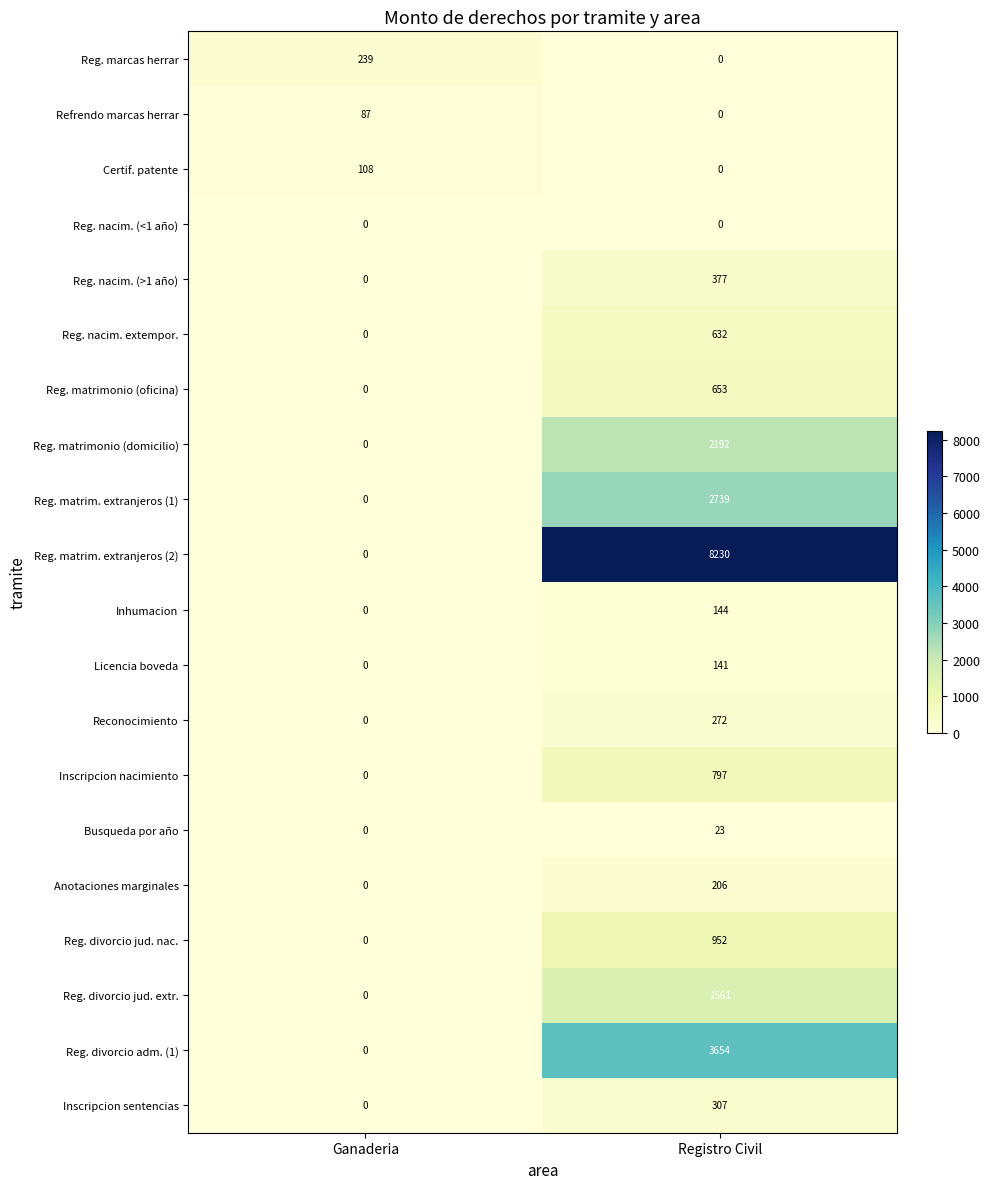

What is the maximum value shown in the chart?

8230